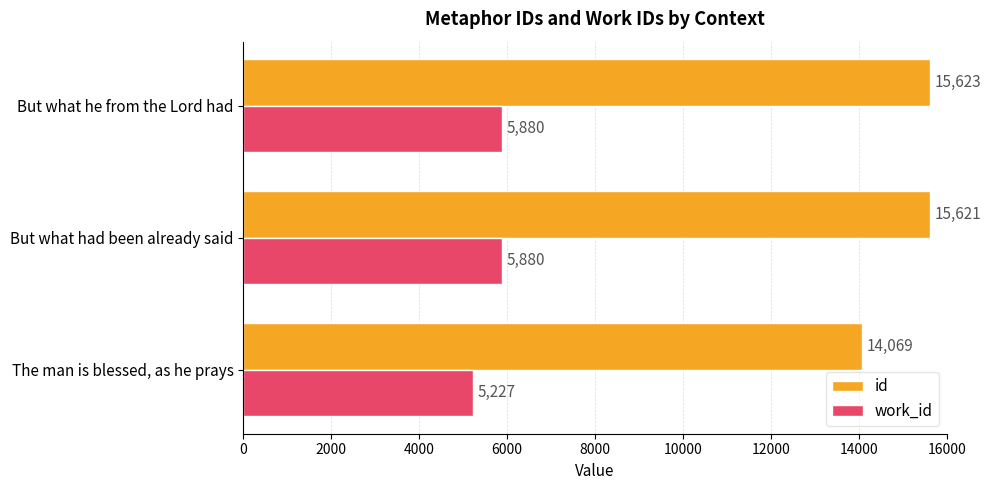

List the series in order of their peak value, lowest first.

work_id, id